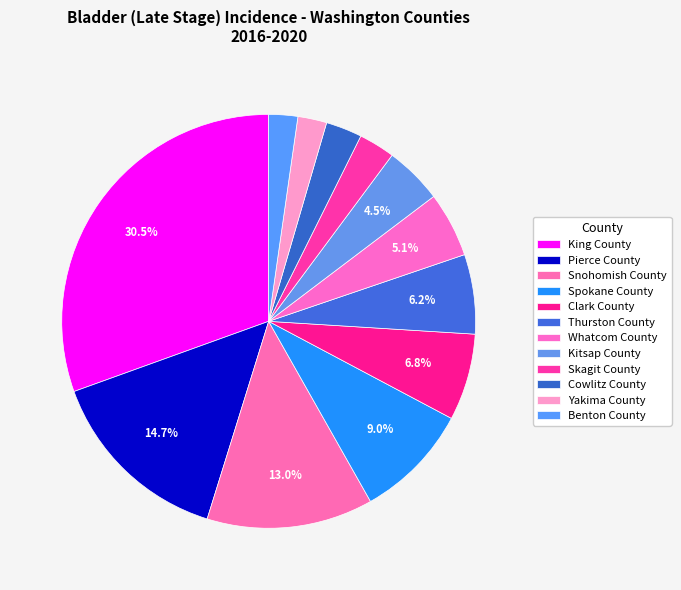

How many segments does this pie chart have?

12